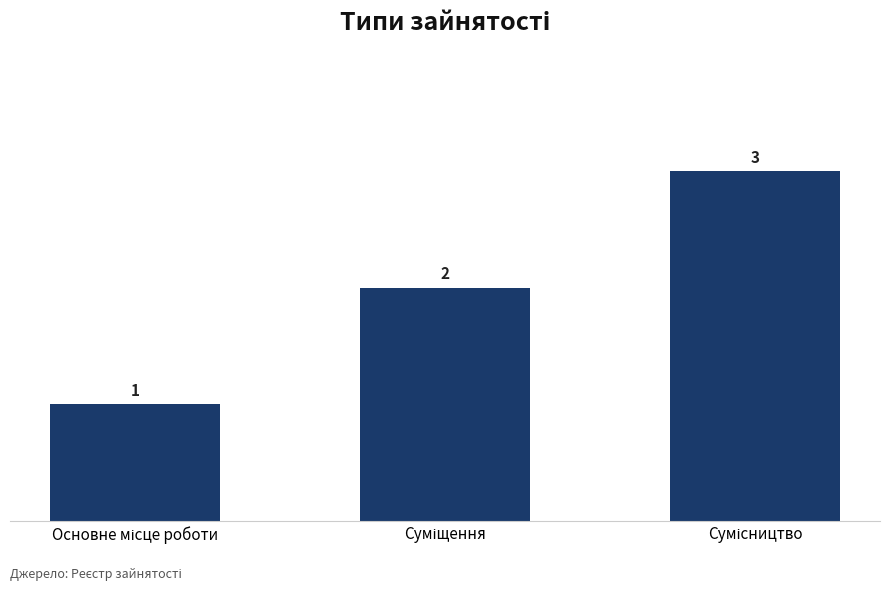

Count the values in the range 1 to 3.

3